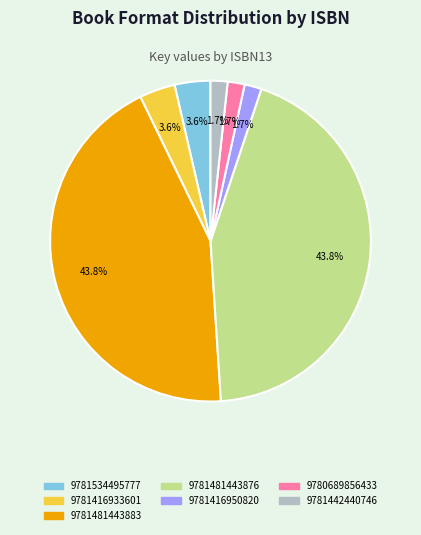

What percentage is the 9780689856433 slice, to the nearest percent?

2%